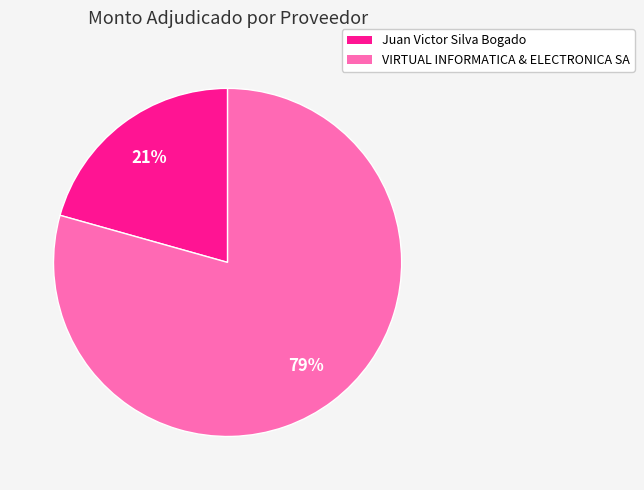

Is there any slice that represents more than half of the pie?

Yes